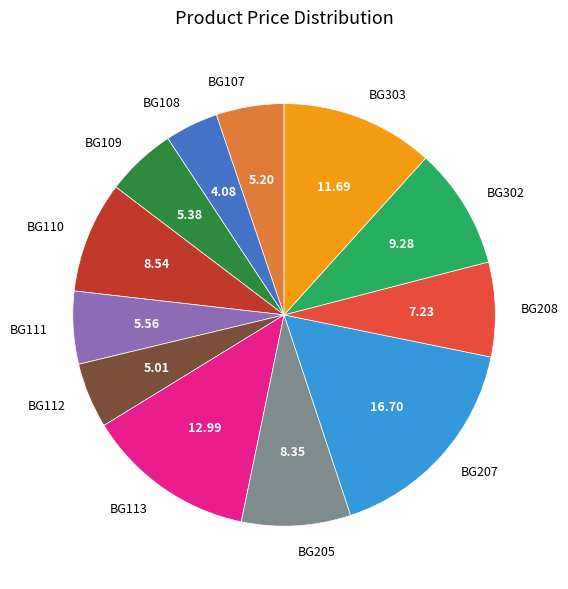

Do BG303 and BG207 together represent more than half of the pie?

No